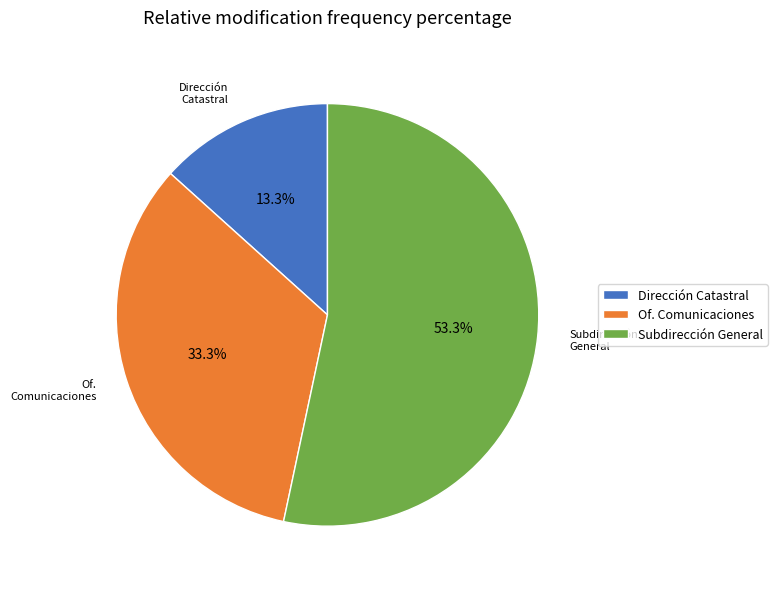

Which slice is the largest?

Subdirección General